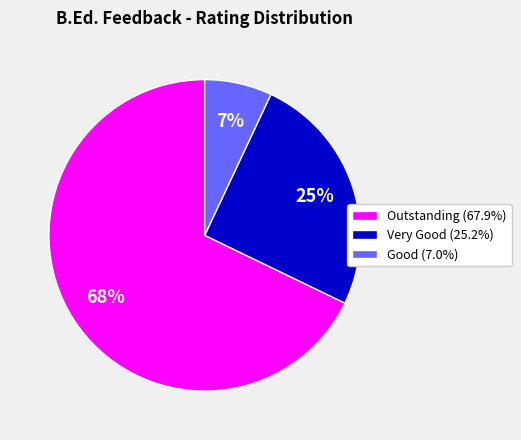

Approximately how many times larger is the value at Outstanding (67.9%) compared to Good (7.0%)?

9.7